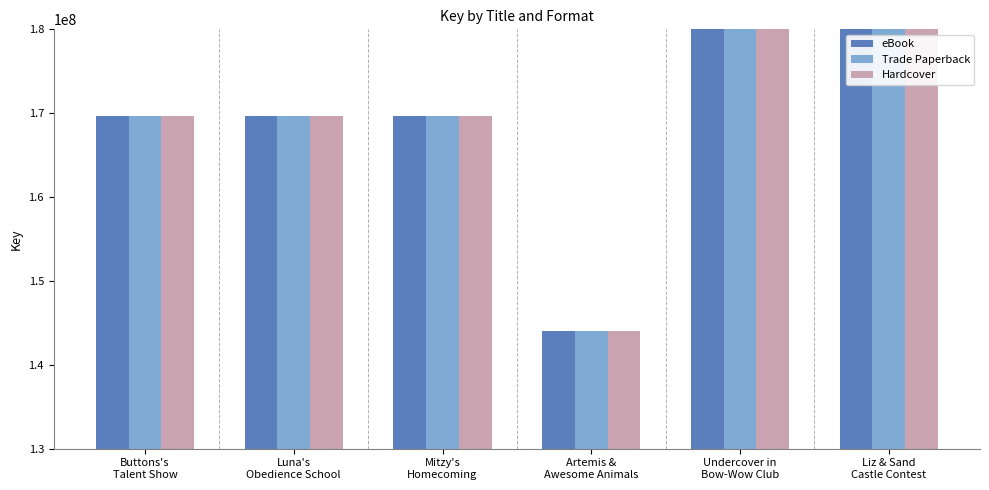

Is the value of eBook at Artemis &
Awesome Animals greater than the value of Trade Paperback at Mitzy's
Homecoming?

No